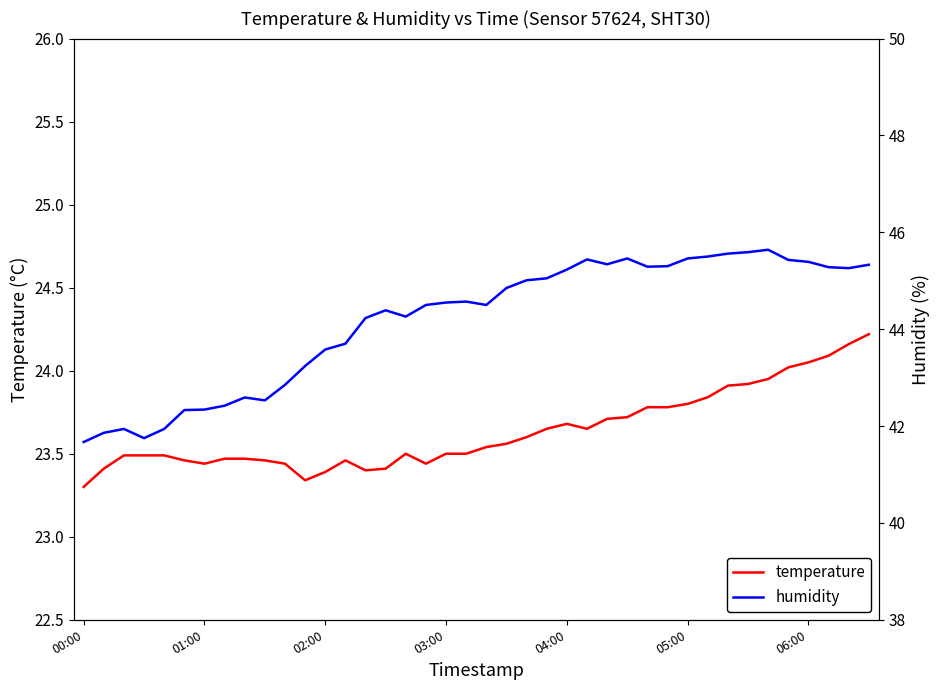

How many data points in humidity are less than 44?

14